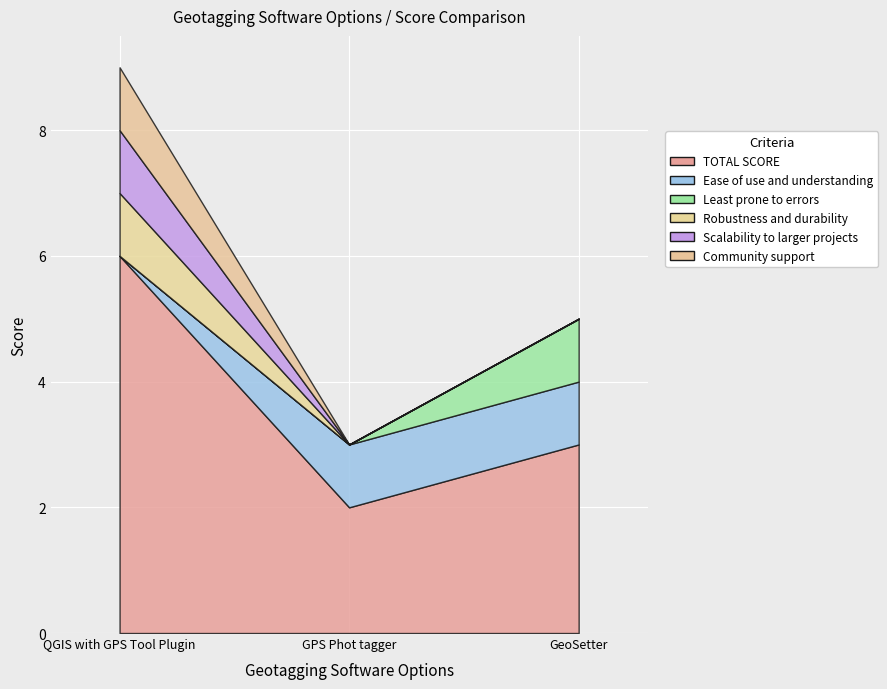

What position from the right is GeoSetter?

1